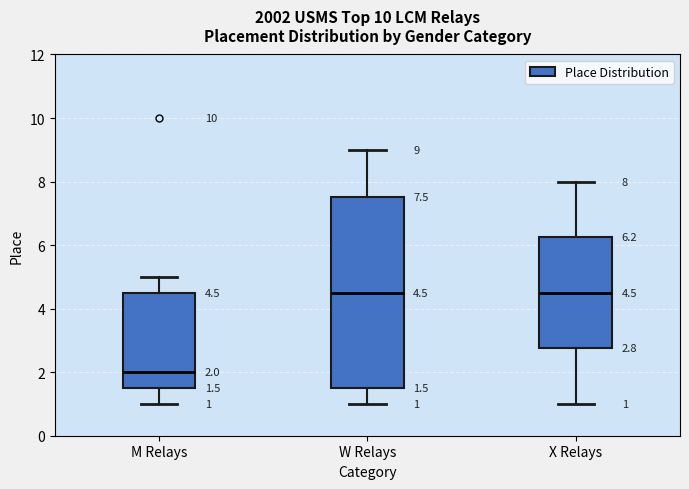

Comparing the boxes themselves (not the whiskers), which one is the tallest?

W Relays